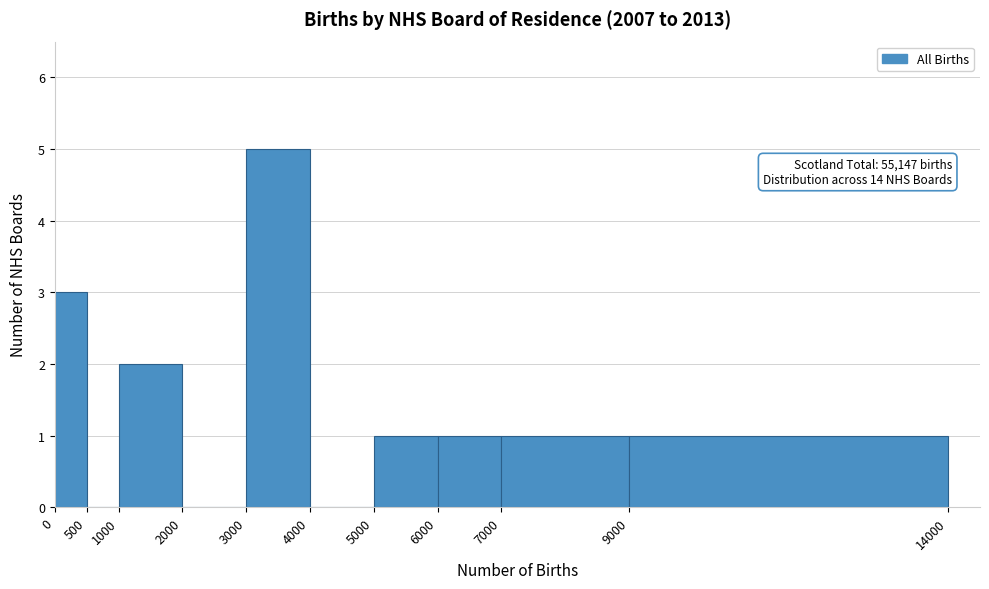

Over which range of the x-axis is the bar tallest?

3000 to 4000